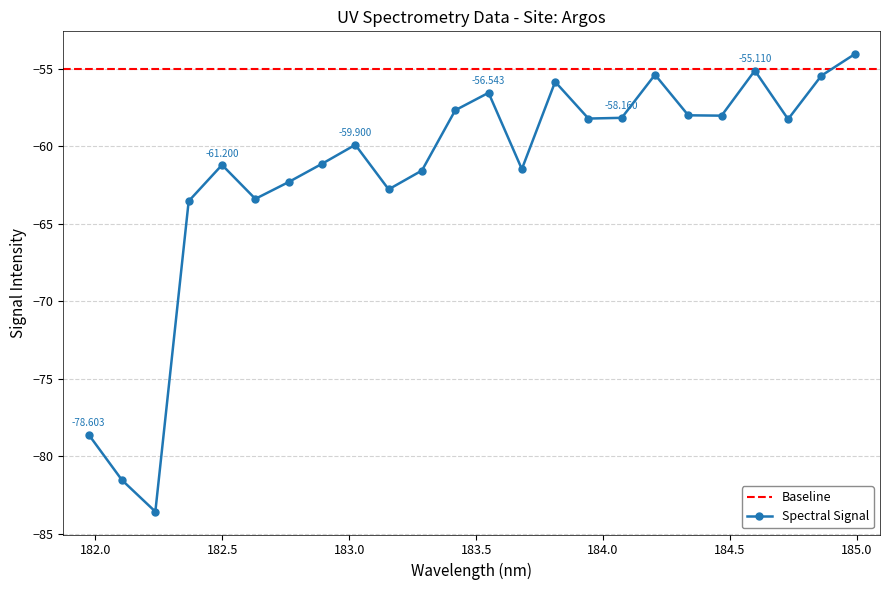

What is the sum of the values at 183.2863821962 and 182.6299929592?

-124.9